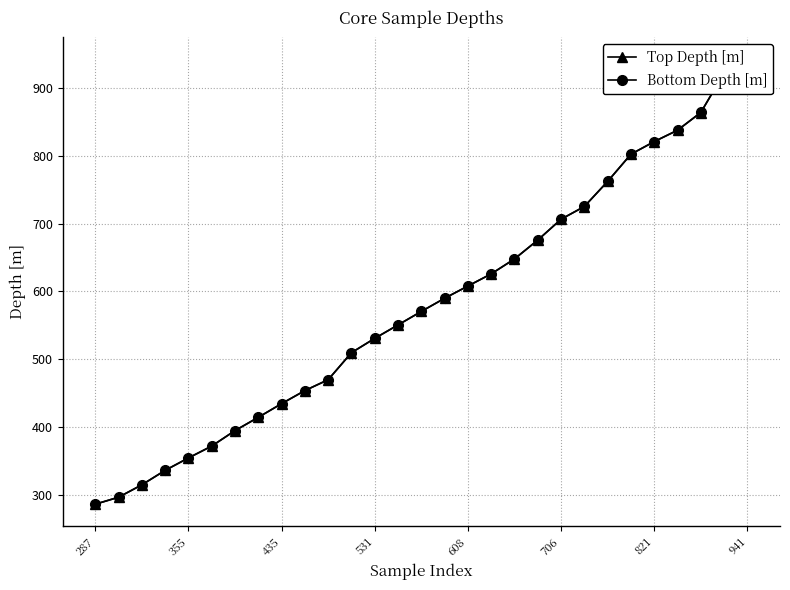

True or false: Bottom Depth [m] and Top Depth [m] cross at least once.

False